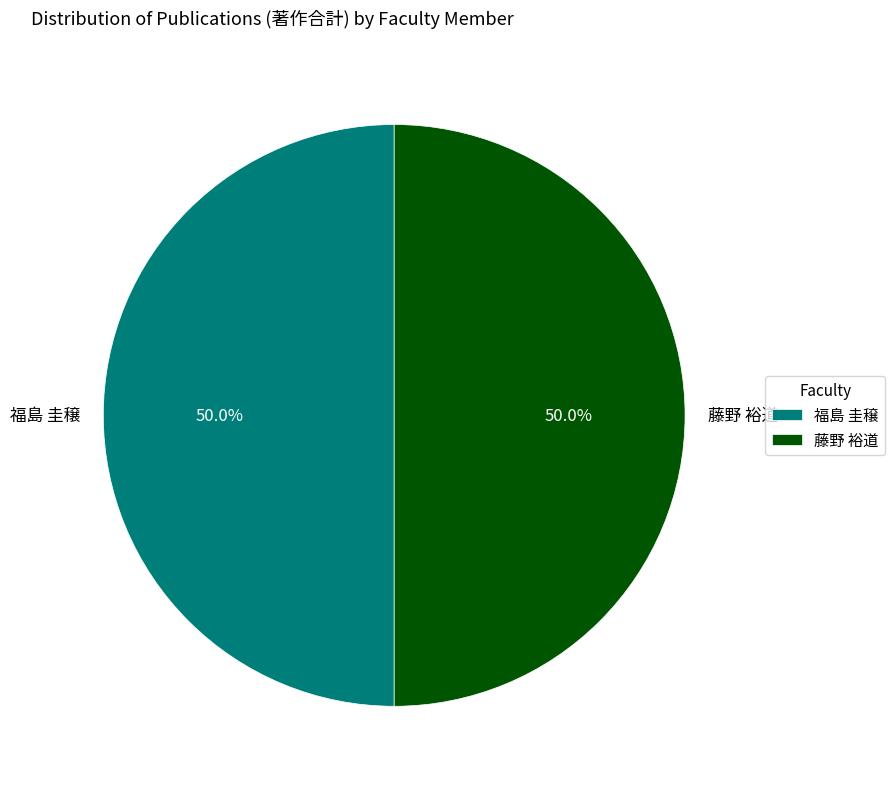

What percentage is NOT represented by 福島 圭穣?

50.0%